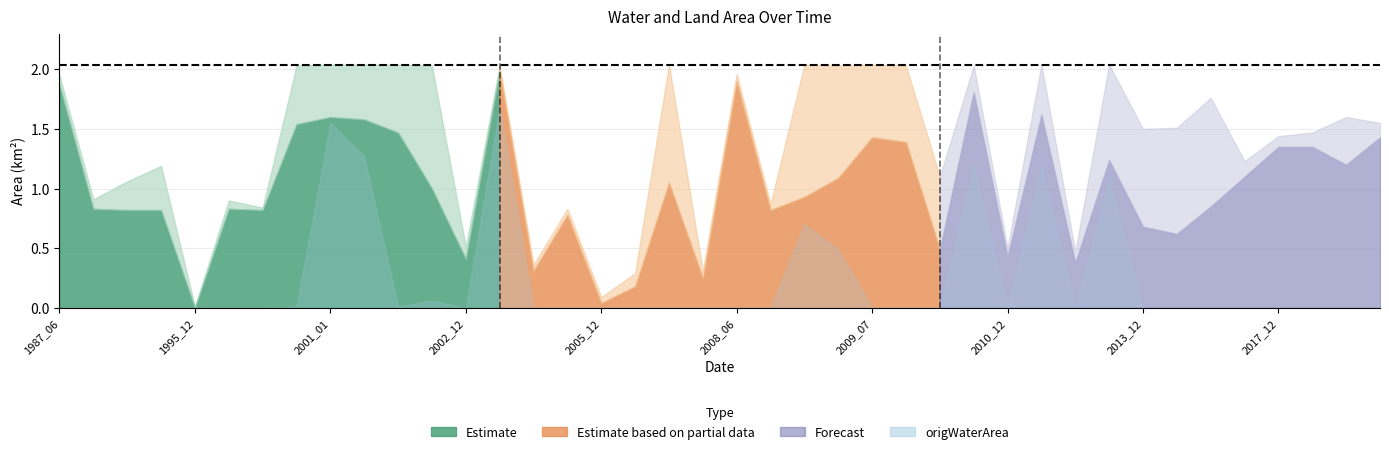

Reading left to right, extract all data points from this chart.

waterArea: 1987_06=1.9	1987_12=0.8	1990_12=0.8	1994_12=0.8	1995_12=0.0	1996_12=0.8	1999_12=0.8	2000_11=1.5	2001_01=1.6	2001_03=1.6	2001_05=1.5	2002_01=1.0	2002_12=0.4	2003_02=2.0	2003_12=0.3	2004_12=0.8	2005_12=0.0	2006_12=0.2	2007_05=1.1	2007_12=0.2	2008_06=1.9	2008_12=0.8	2009_03=0.9	2009_05=1.1	2009_07=1.4	2009_08=1.4	2009_12=0.5	2010_01=1.8	2010_12=0.4	2011_11=1.6	2011_12=0.4	2012_02=1.2	2013_12=0.7	2014_12=0.6	2015_12=0.8	2016_12=1.1	2017_12=1.4	2018_12=1.4	2019_12=1.2	2021_12=1.4
landArea: 1987_06=0.1	1987_12=0.1	1990_12=0.2	1994_12=0.4	1995_12=0.0	1996_12=0.1	1999_12=0.0	2000_11=0.5	2001_01=0.4	2001_03=0.5	2001_05=0.6	2002_01=1.0	2002_12=0.1	2003_02=0.0	2003_12=0.1	2004_12=0.1	2005_12=0.1	2006_12=0.1	2007_05=1.0	2007_12=0.1	2008_06=0.1	2008_12=0.1	2009_03=1.1	2009_05=0.9	2009_07=0.6	2009_08=0.6	2009_12=0.6	2010_01=0.2	2010_12=0.1	2011_11=0.4	2011_12=0.1	2012_02=0.8	2013_12=0.8	2014_12=0.9	2015_12=0.9	2016_12=0.1	2017_12=0.1	2018_12=0.1	2019_12=0.4	2021_12=0.1
origWaterArea: 1987_06=0.0	1987_12=0.0	1990_12=0.0	1994_12=0.0	1995_12=0.0	1996_12=0.0	1999_12=0.0	2000_11=0.0	2001_01=1.6	2001_03=1.3	2001_05=0.0	2002_01=0.1	2002_12=0.0	2003_02=1.7	2003_12=0.0	2004_12=0.0	2005_12=0.0	2006_12=0.0	2007_05=0.0	2007_12=0.0	2008_06=0.0	2008_12=0.0	2009_03=0.7	2009_05=0.5	2009_07=0.0	2009_08=0.0	2009_12=0.0	2010_01=1.2	2010_12=0.0	2011_11=1.2	2011_12=0.0	2012_02=1.1	2013_12=0.0	2014_12=0.0	2015_12=0.0	2016_12=0.0	2017_12=0.0	2018_12=0.0	2019_12=0.0	2021_12=0.0